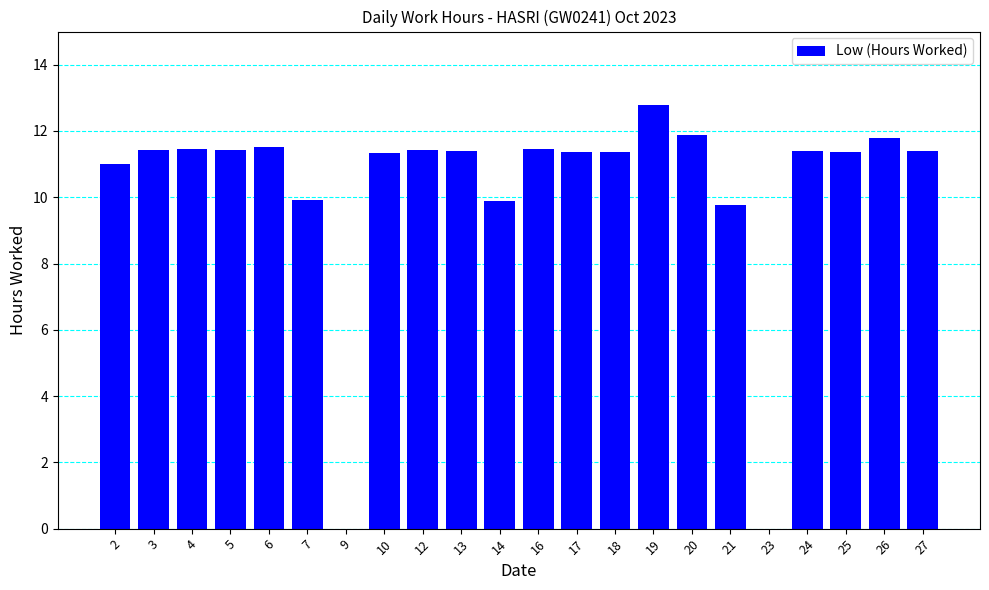

Which label corresponds to the largest value in the chart?

19